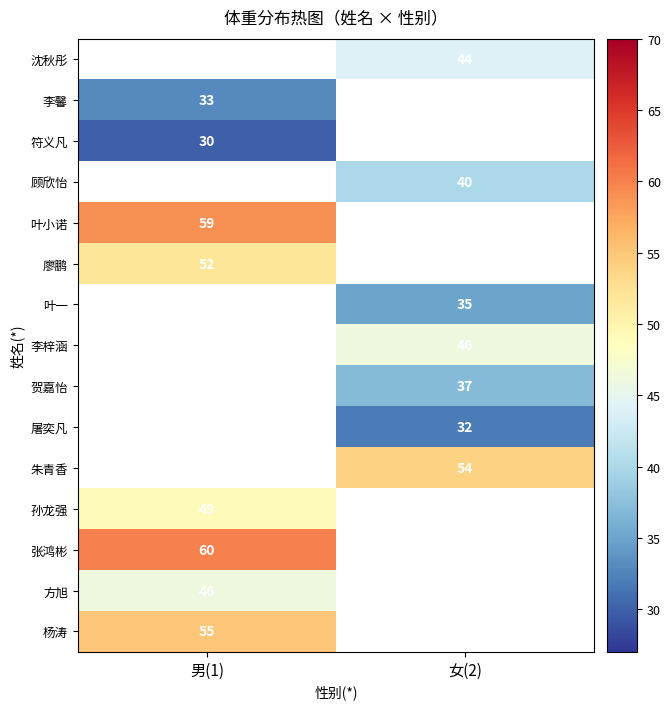

Which category has the highest value across all series?

男(1)